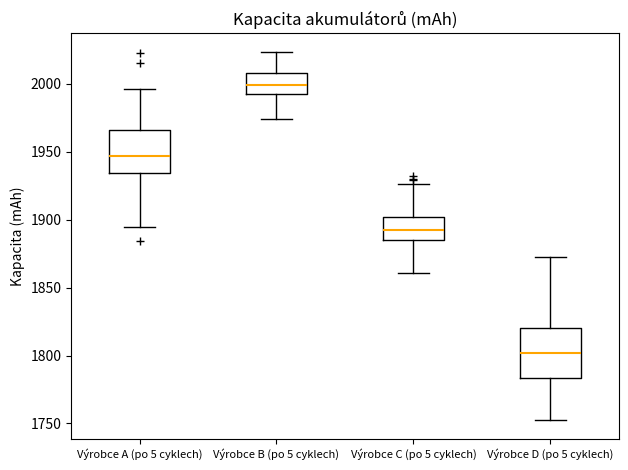

Reading left to right, transcribe this box plot: for each box, give where its median line is, the range the box spans, and where its two whiskers end, as read against the y-axis. The values are not printed on the chart, so give them approximately, as read against the axis.

Výrobce A (po 5 cyklech): median 1945, box 1935 to 1965, whiskers 1895 to 1995
Výrobce B (po 5 cyklech): median 2000, box 1990 to 2010, whiskers 1975 to 2025
Výrobce C (po 5 cyklech): median 1895, box 1885 to 1900, whiskers 1860 to 1925
Výrobce D (po 5 cyklech): median 1800, box 1785 to 1820, whiskers 1750 to 1870